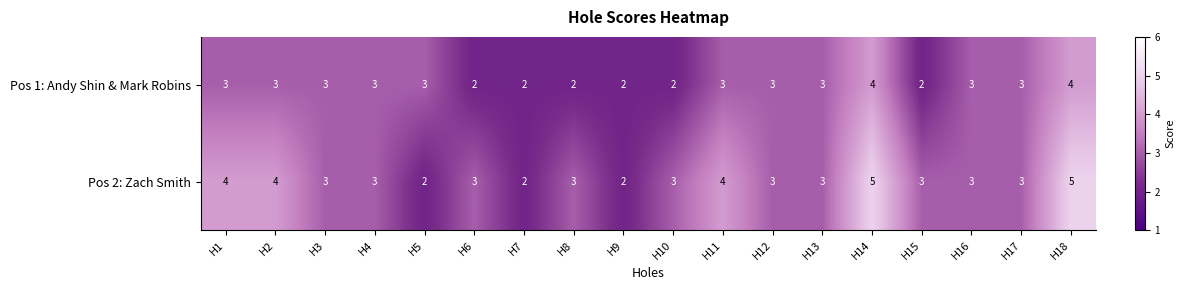

The Pos 1: Andy Shin & Mark Robins series shows 3 at H8. True or false?

False